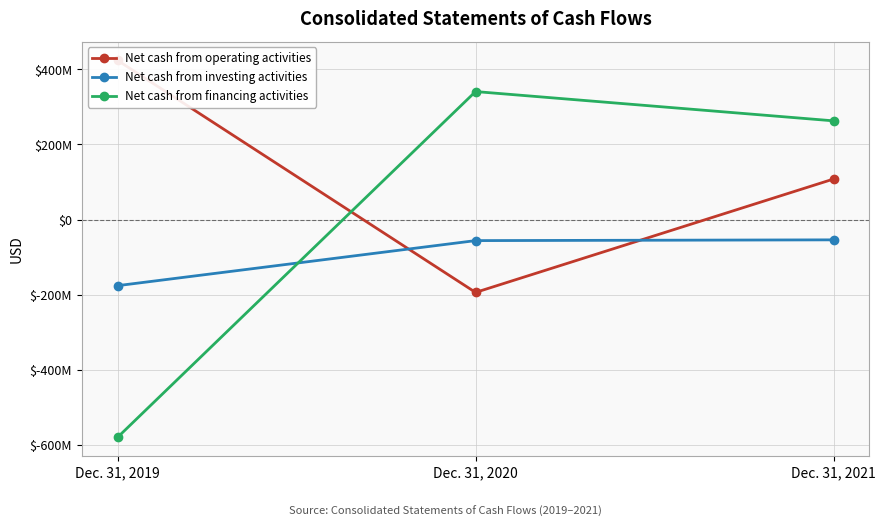

What value does the Net cash from investing activities series have at Dec. 31, 2020, to the nearest 10?

-56000000